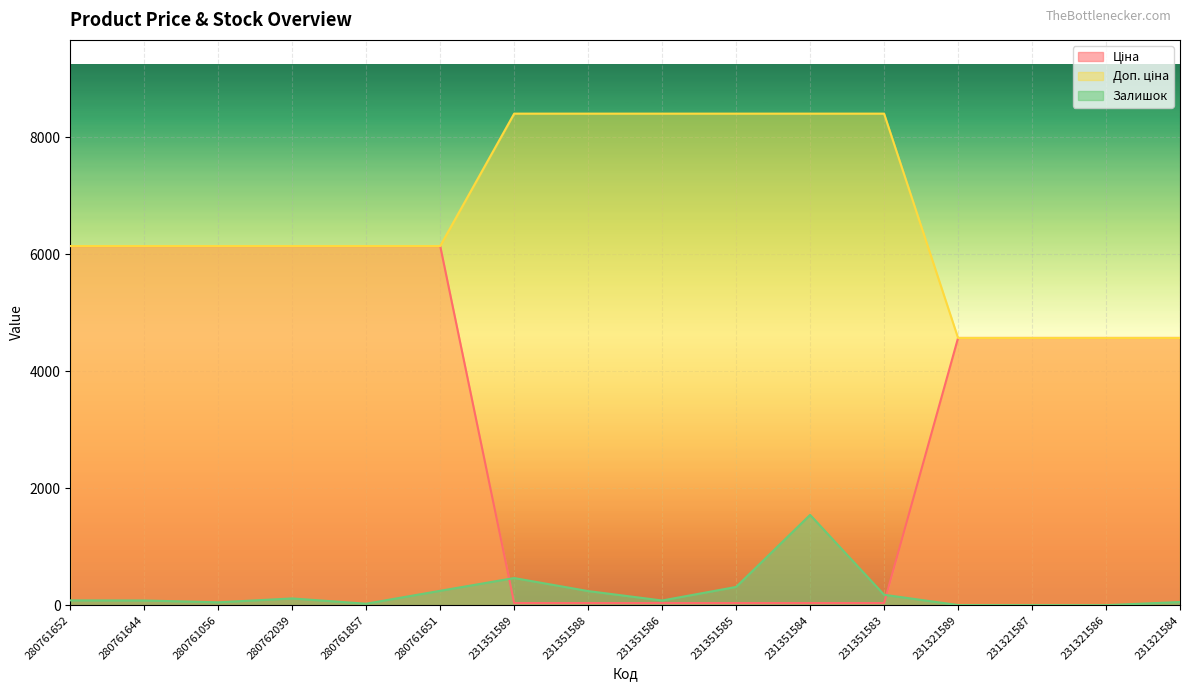

Which series has the largest total across all categories?

Доп. ціна